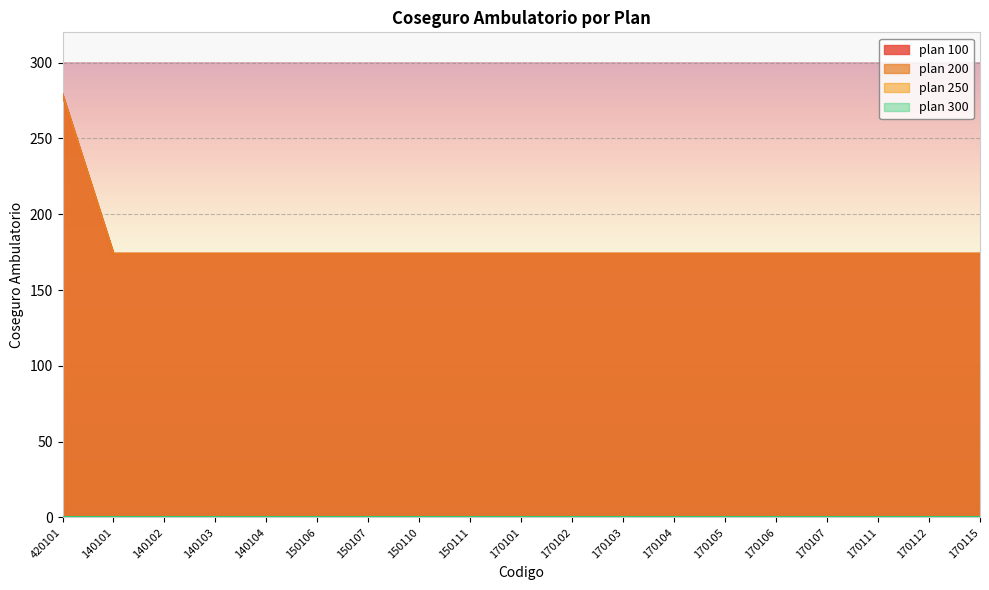

Does the chart display data point markers on the line(s)?

No